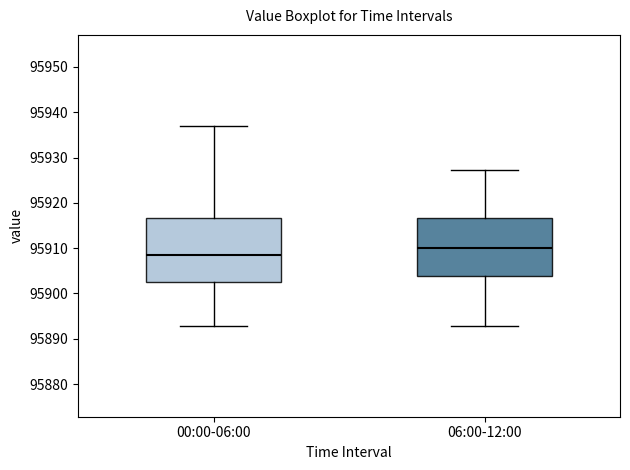

Where does the upper whisker of the box for 06:00-12:00 end on the y-axis? The values are not printed on the chart, so give them approximately, as read against the axis.

95927